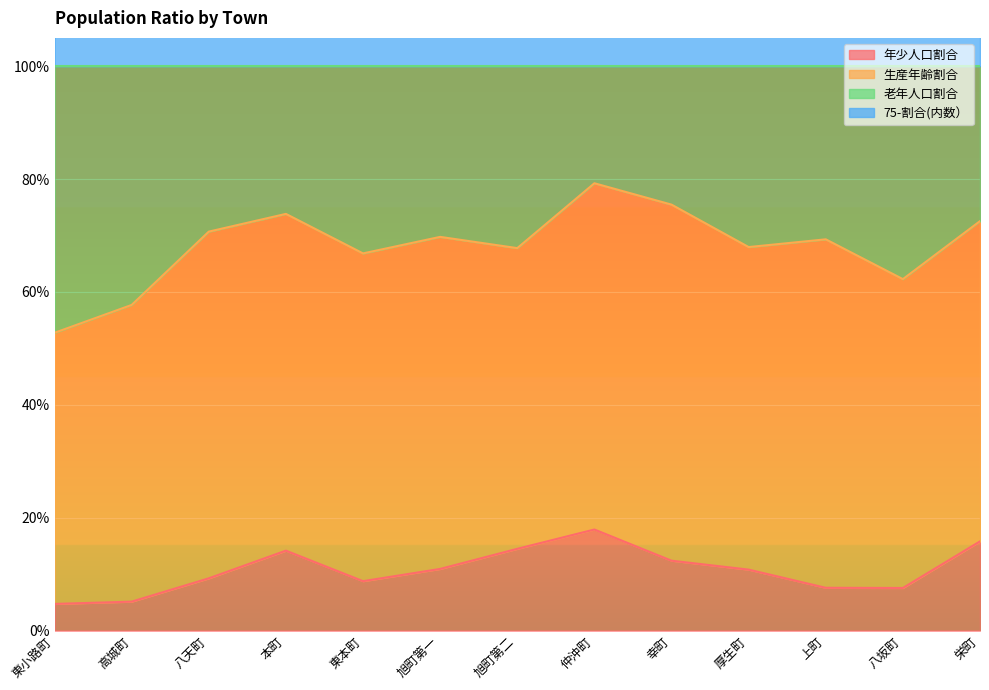

Is the value of 75-割合(内数） at 栄町 greater than the value of 年少人口割合 at 本町?

Yes